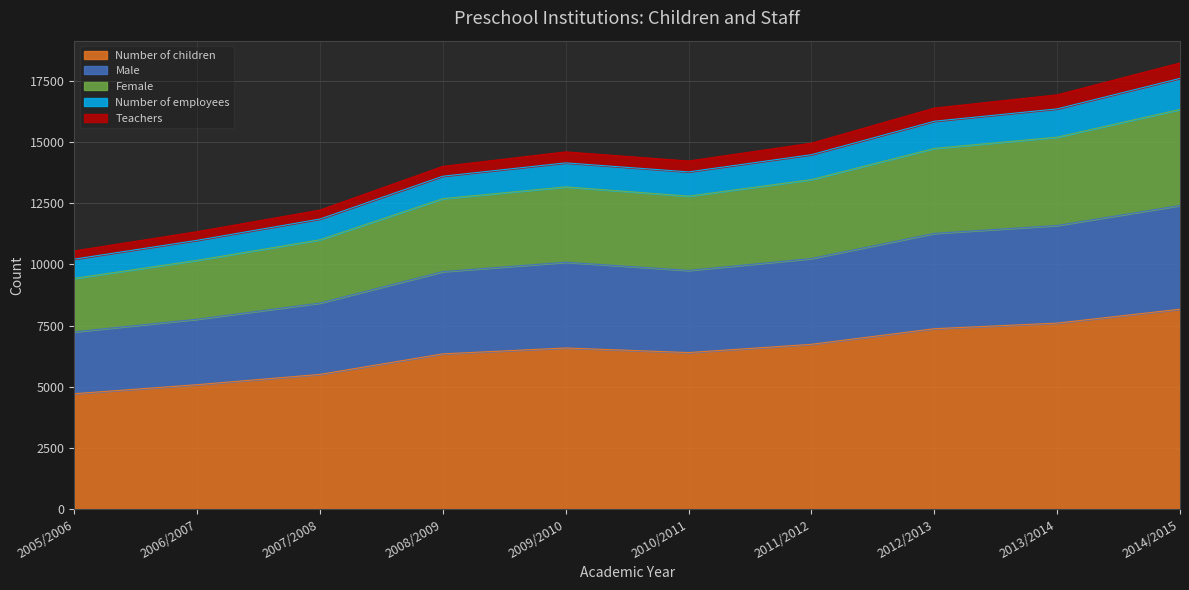

Between 2011/2012 and 2009/2010, which is larger?

2011/2012